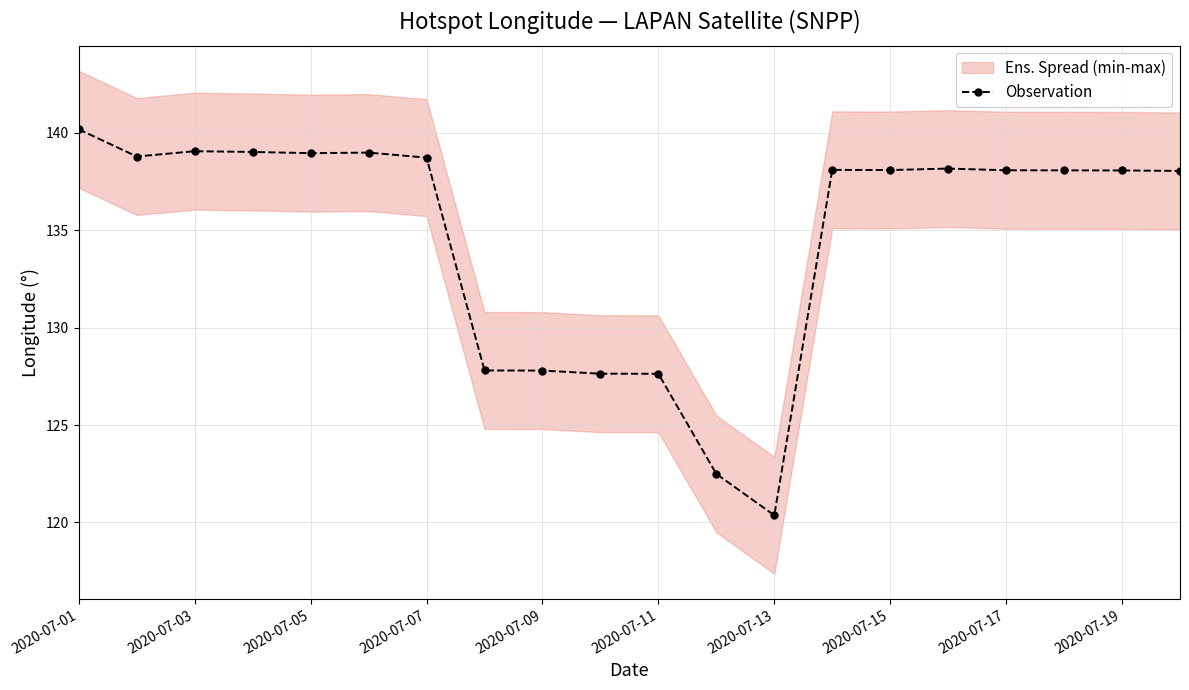

At which label does Observation reach its peak?

2020-07-01